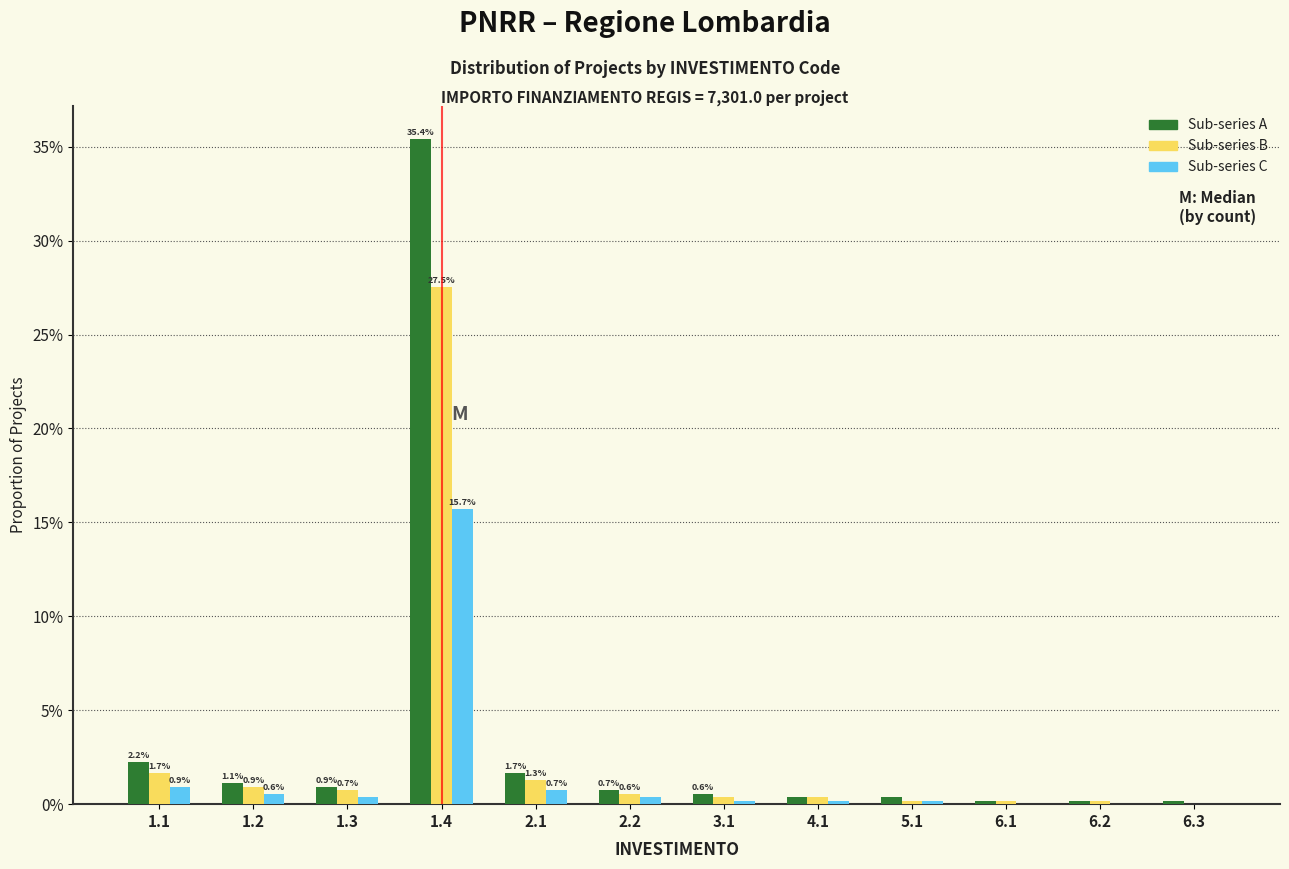

What are all the series names shown in the legend?

Sub-series A, Sub-series B, Sub-series C